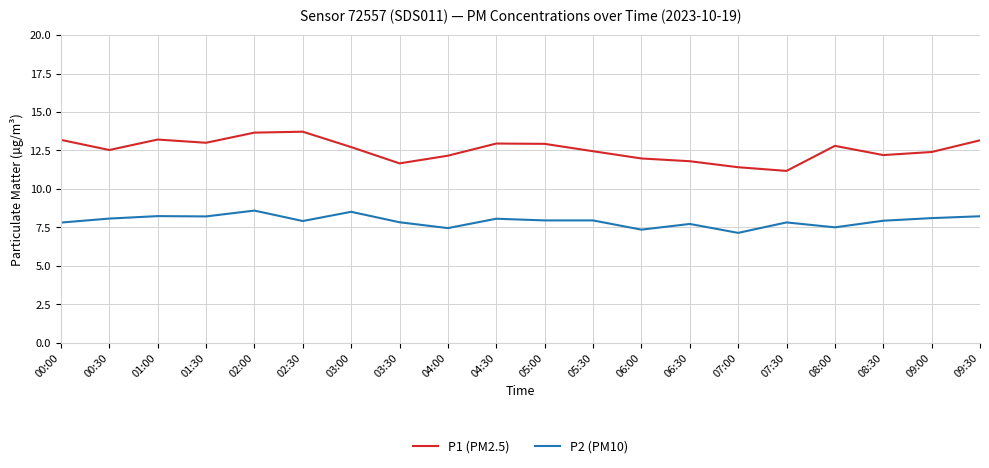

True or false: P2 (PM10) and P1 (PM2.5) cross at least once.

False